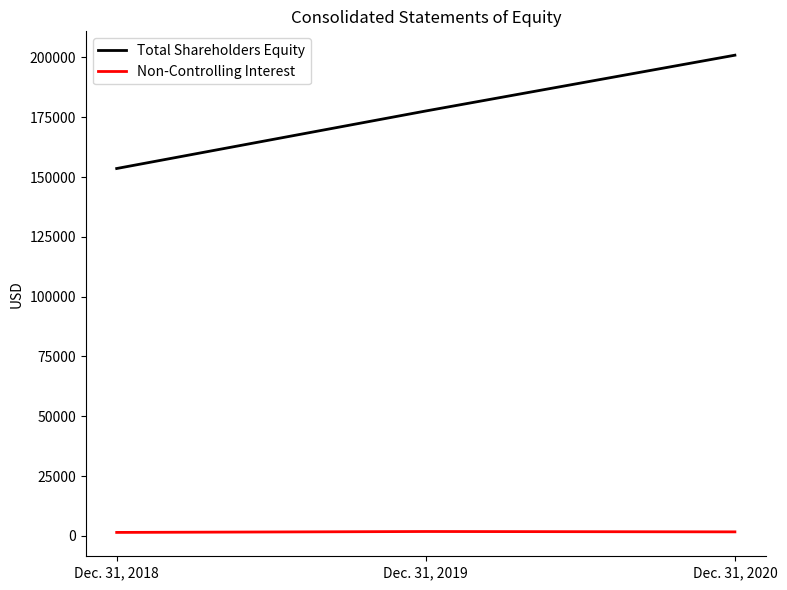

Is it true that Non-Controlling Interest equals 1439 at Dec. 31, 2018?

True